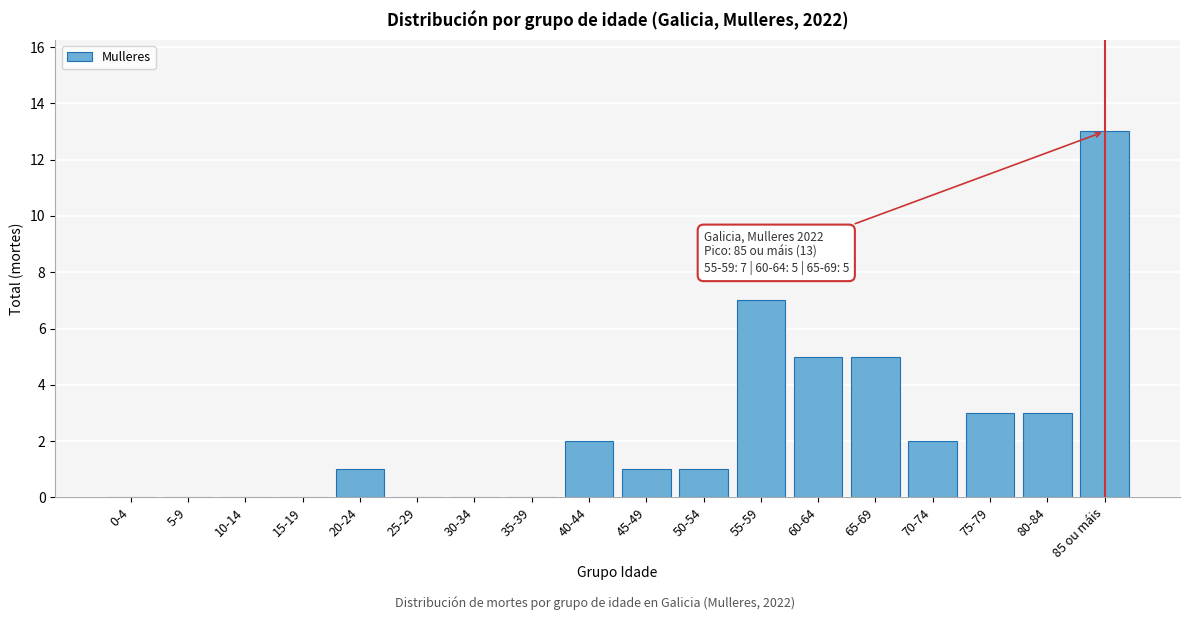

Reading left to right, list all the values displayed in this chart.

0-4=0	5-9=0	10-14=0	15-19=0	20-24=1	25-29=0	30-34=0	35-39=0	40-44=2	45-49=1	50-54=1	55-59=7	60-64=5	65-69=5	70-74=2	75-79=3	80-84=3	85 ou máis=13